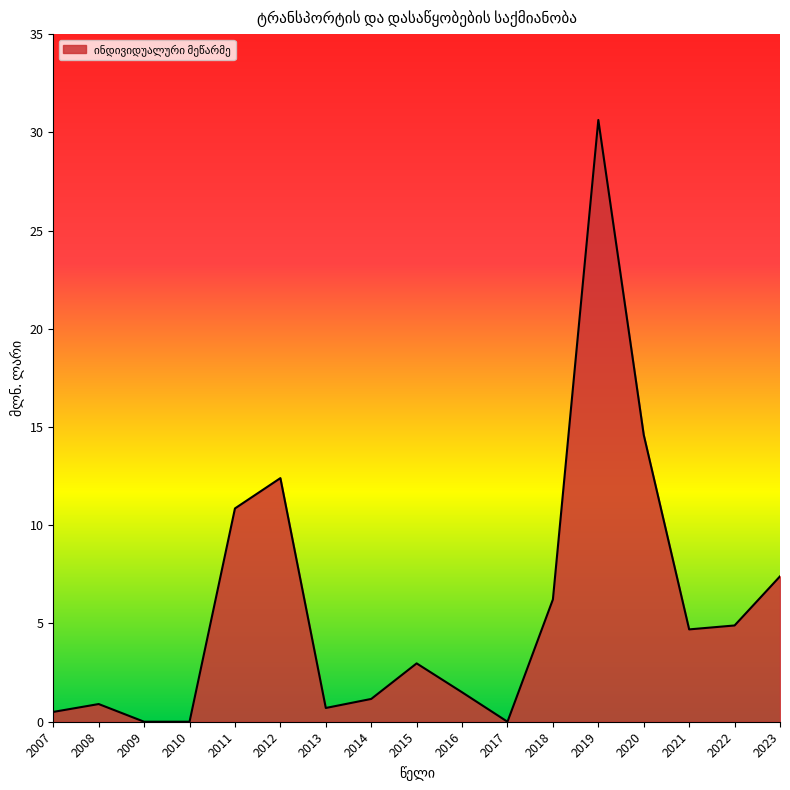

Where is the data nearest to the value 15?

2020